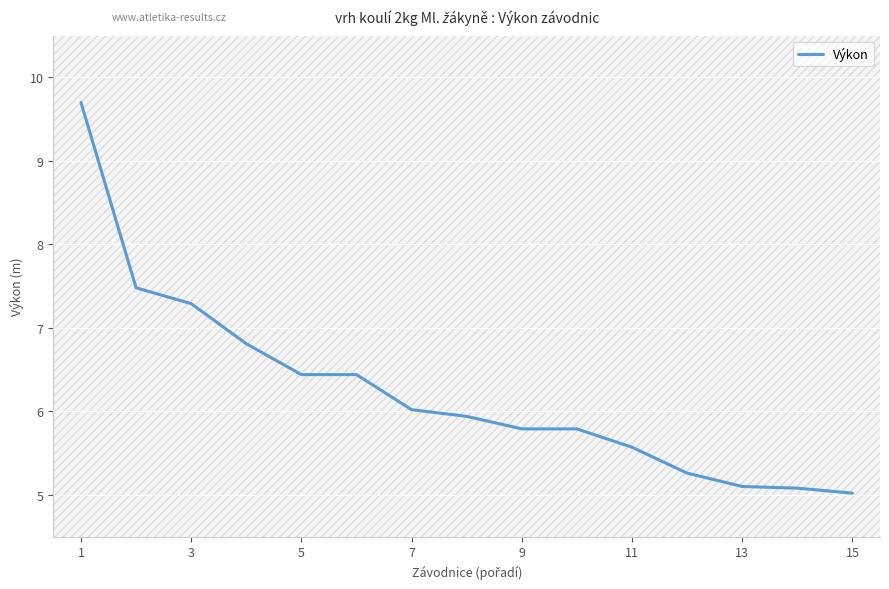

What is the minimum value shown in the chart?

5.0